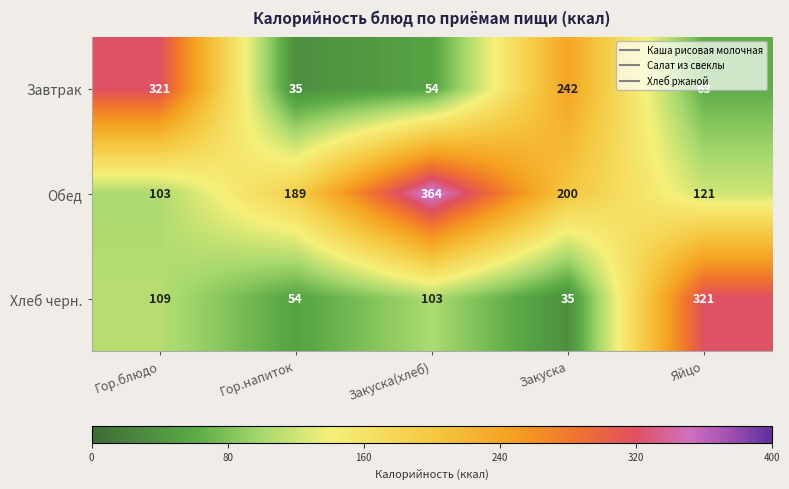

At which category is the sum across all series the highest?

Гор.блюдо